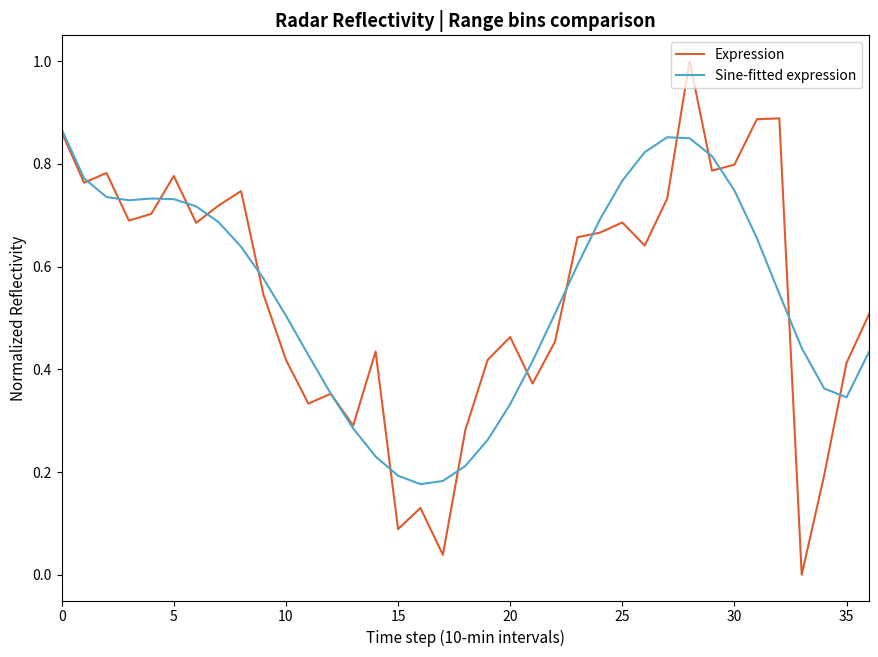

What is the maximum value shown in the chart?

1.0